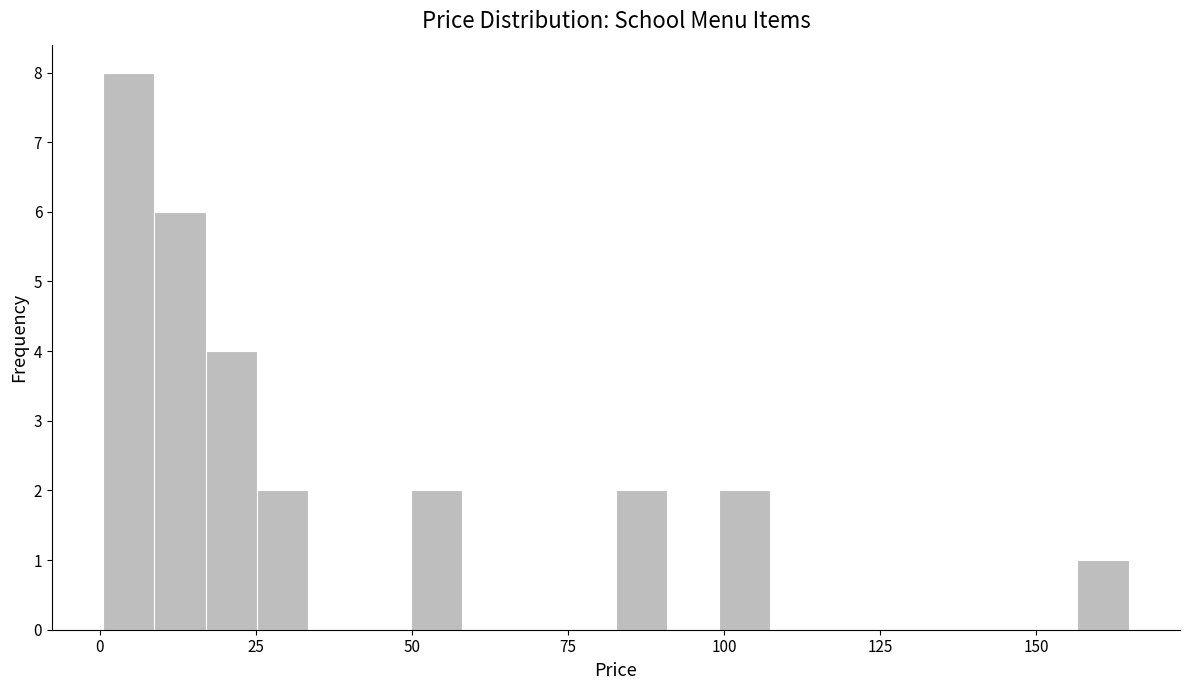

Read against the x-axis, roughly where is the centre of the tallest bar?

5